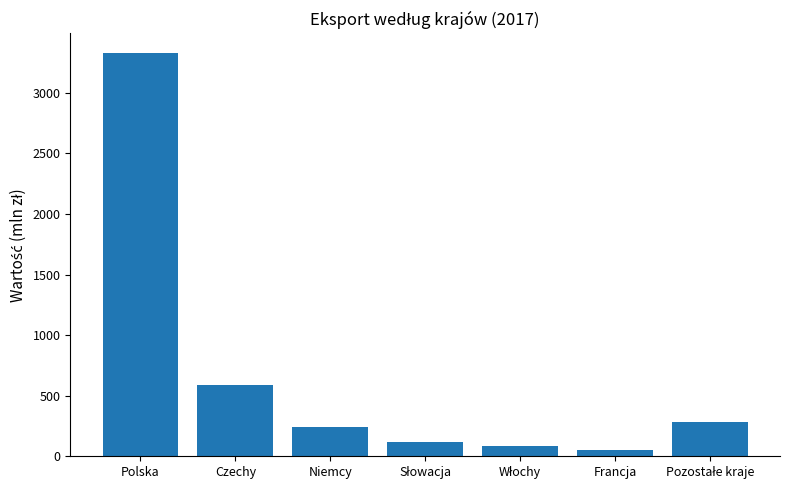

The chart shows a value of 3326.7 at Polska. True or false?

True